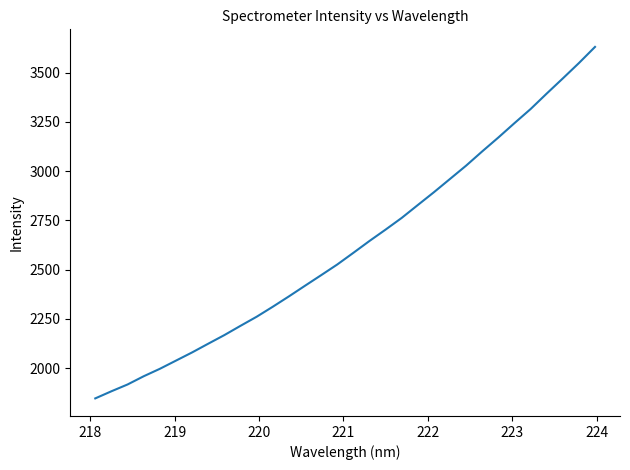

What is the difference between the maximum and minimum values?

1784.6